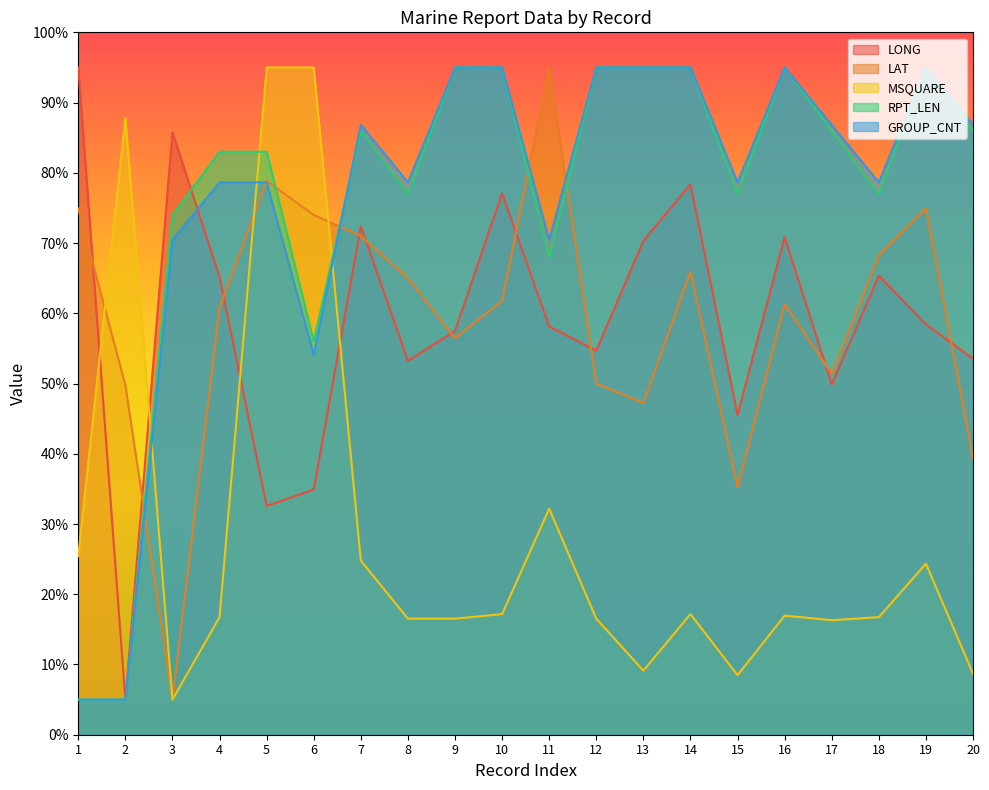

Which series has the largest total across all categories?

RPT_LEN